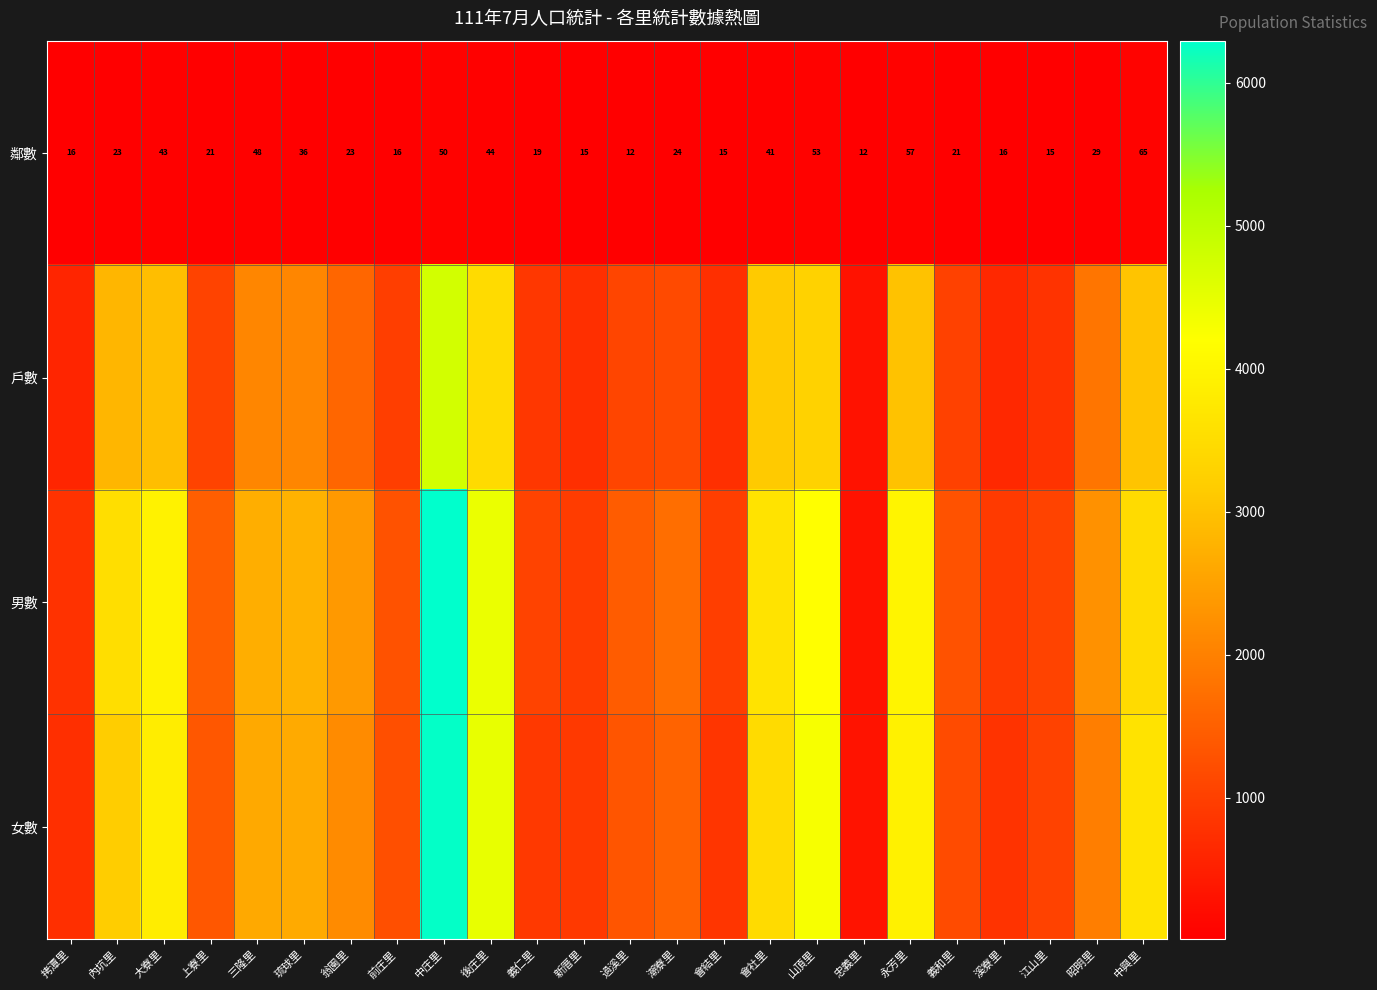

What is the difference between the second highest and minimum values in the 鄰數 series?

45